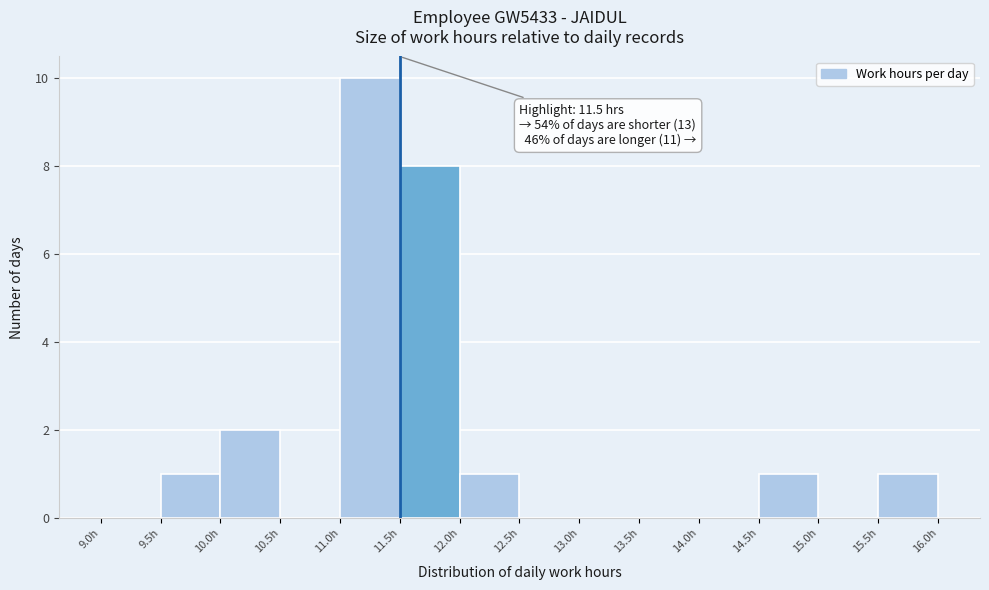

Which range on the x-axis has the tallest bar?

11.0 to 11.5